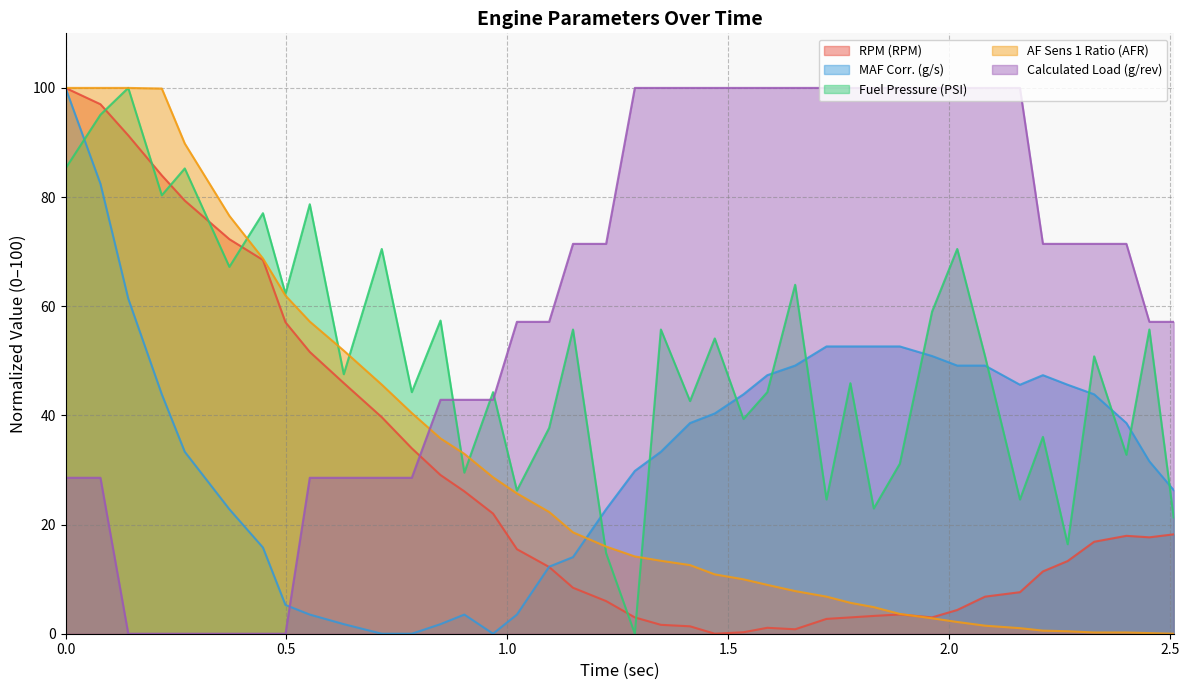

The RPM (RPM) series shows 2.7 at 1.224. True or false?

False